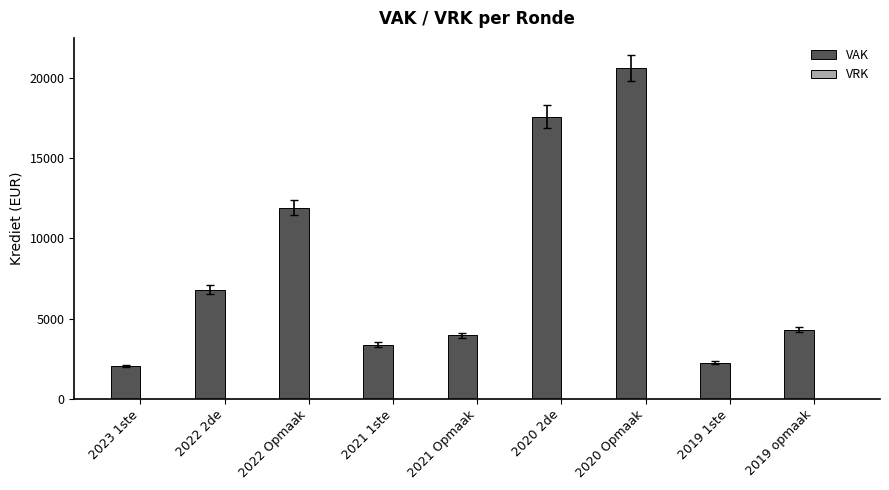

How many series are shown in this chart?

1